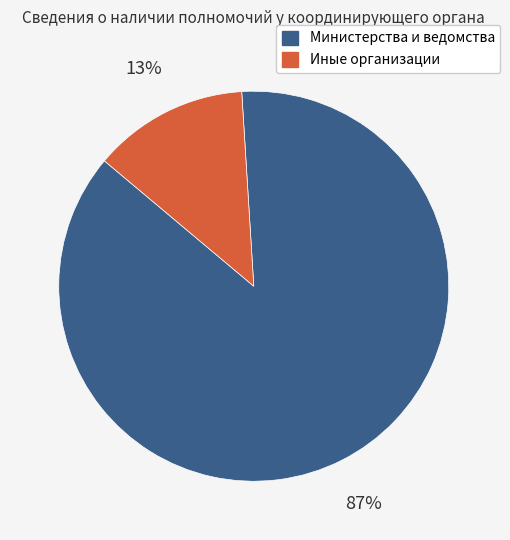

Does any single category account for the majority?

Yes